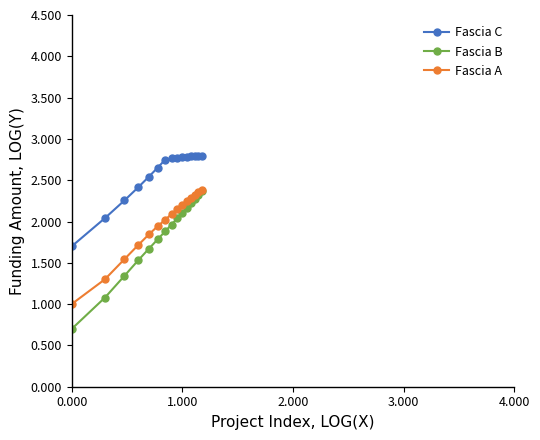

What is the maximum value shown in the chart?

2.8